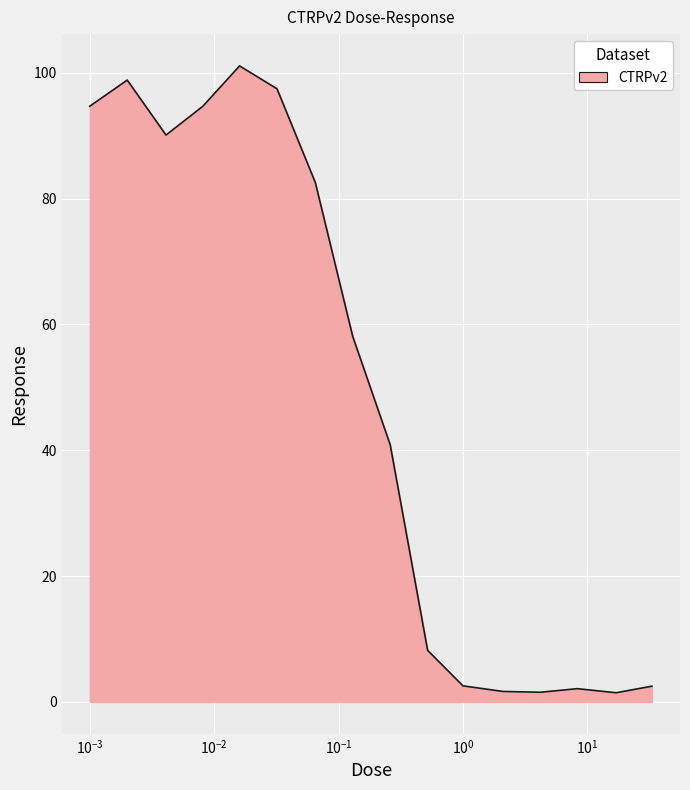

What is the maximum value shown in the chart?

101.1